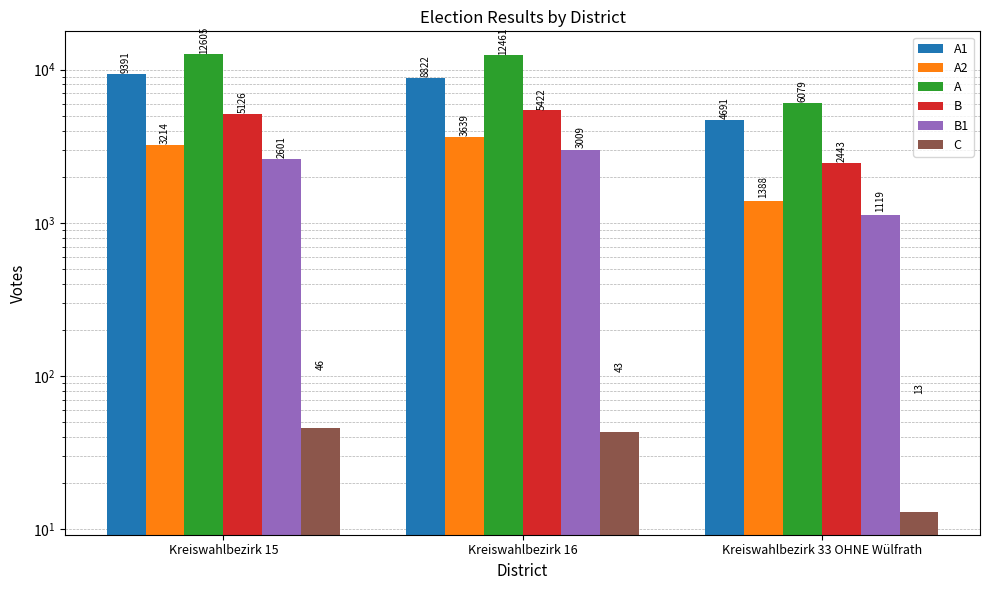

How many bars are there in each group?

6